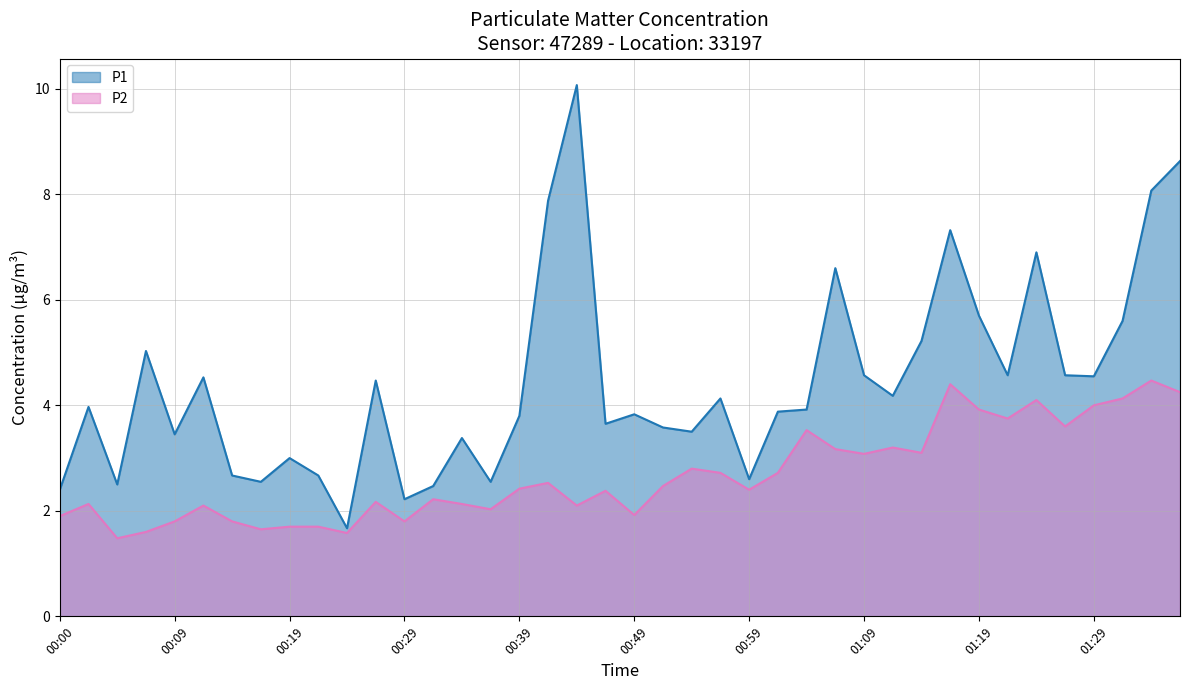

True or false: P1 has a value of 2.0 at 00:27.

False